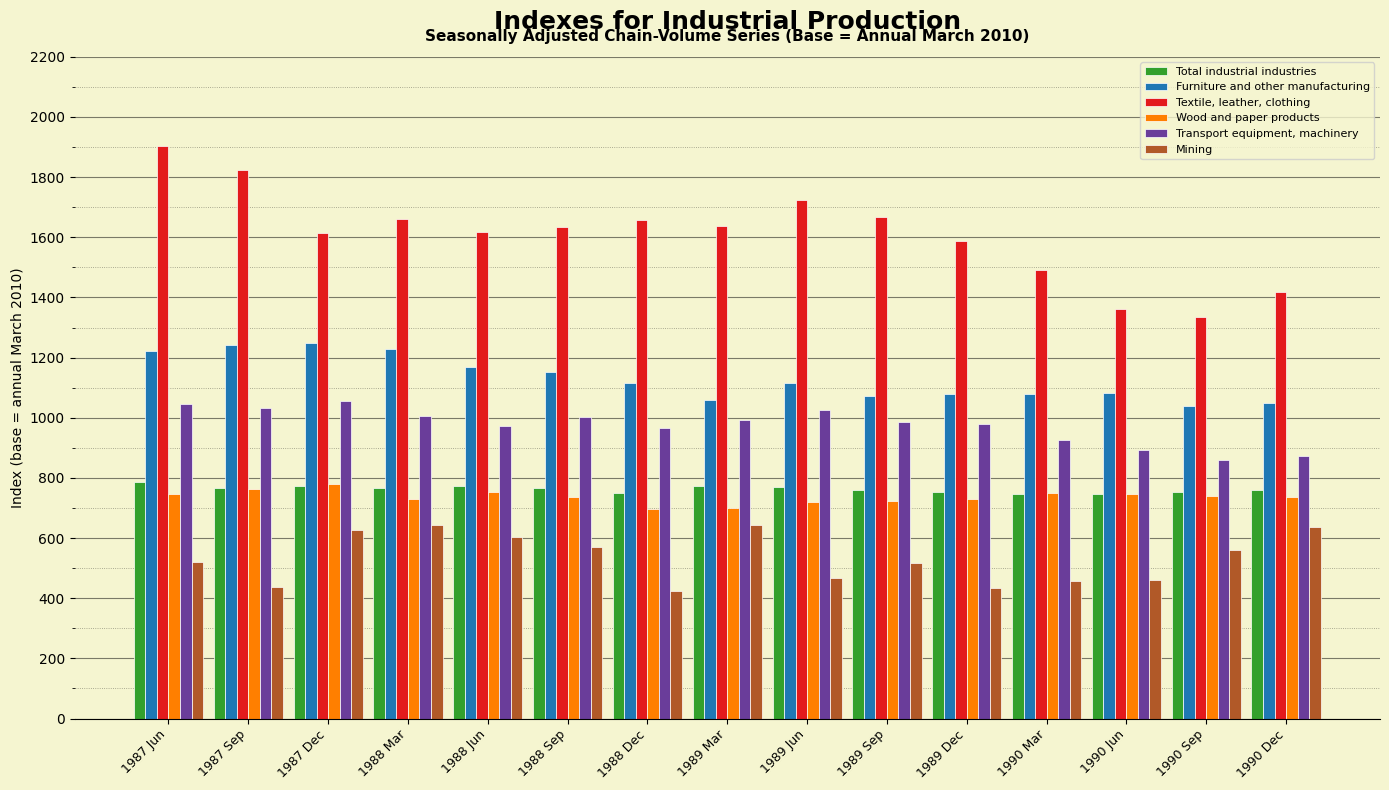

Which series has the largest total across all categories?

Textile, leather, clothing